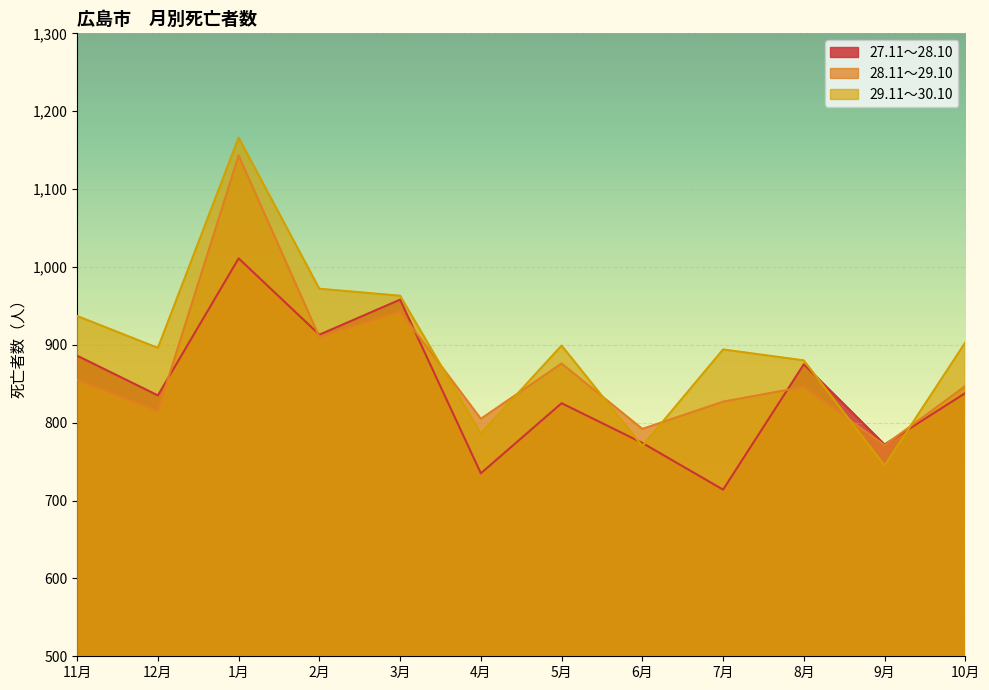

What is the label of the 7th point from the right?

4月